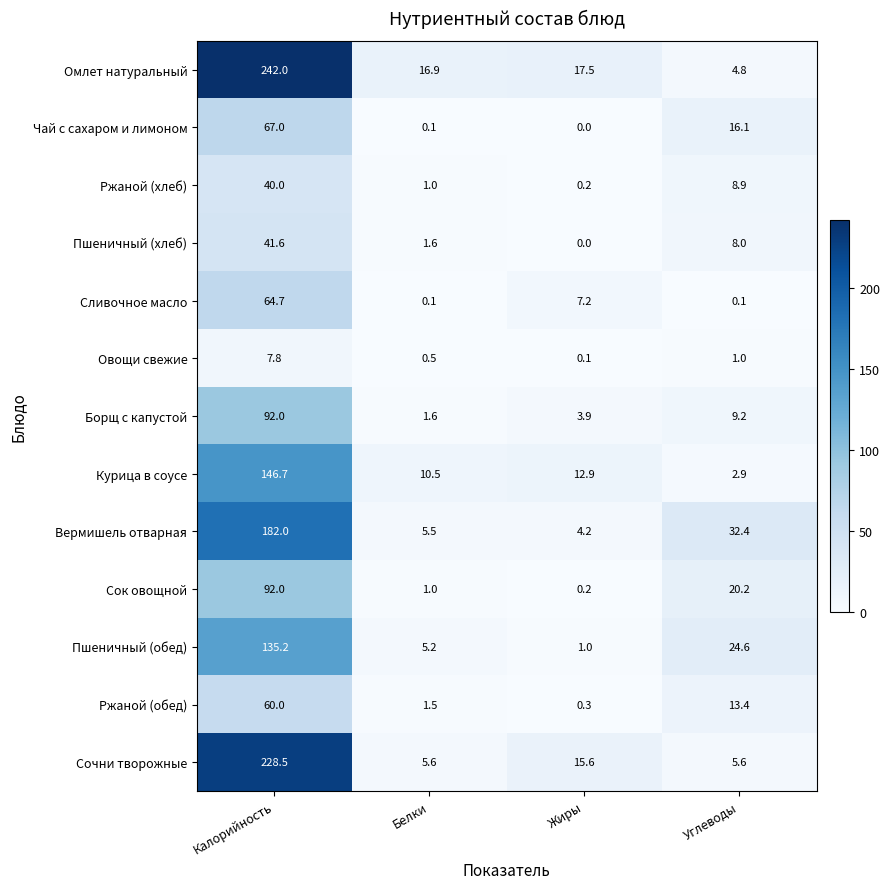

What is the difference between the second highest and minimum values in the Сок овощной series?

20.0